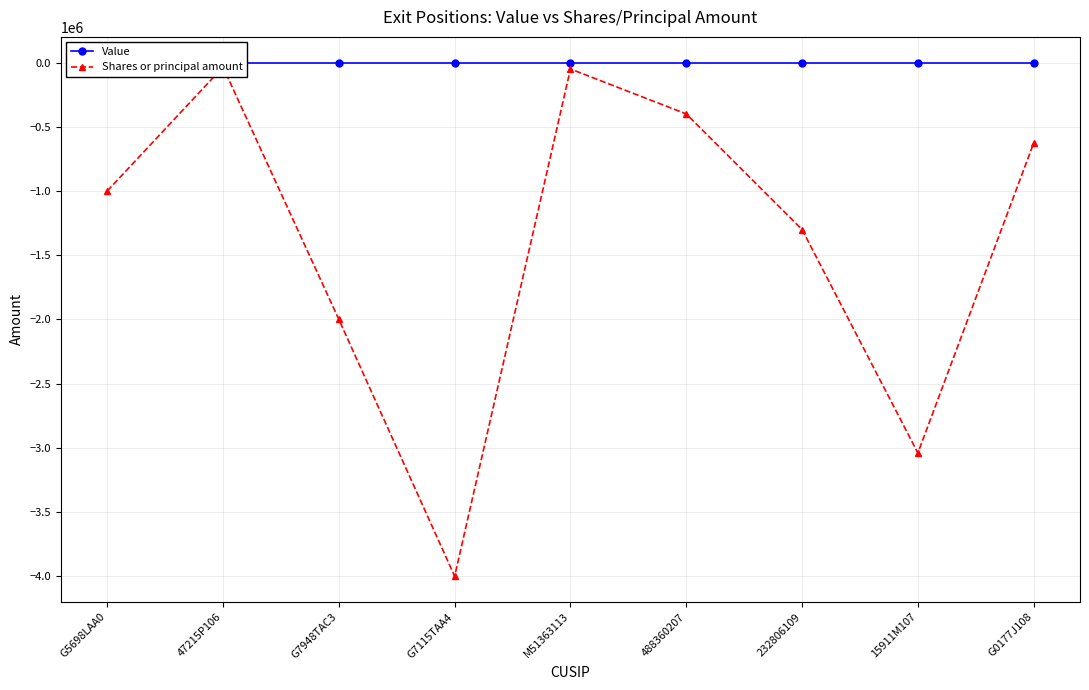

What is the maximum value for Shares or principal amount?

-35000